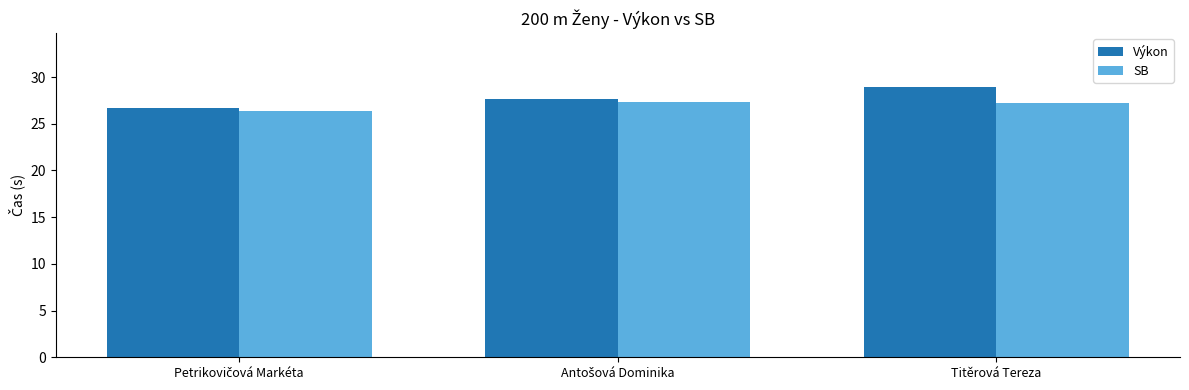

At how many categories does at least one series exceed 26?

3